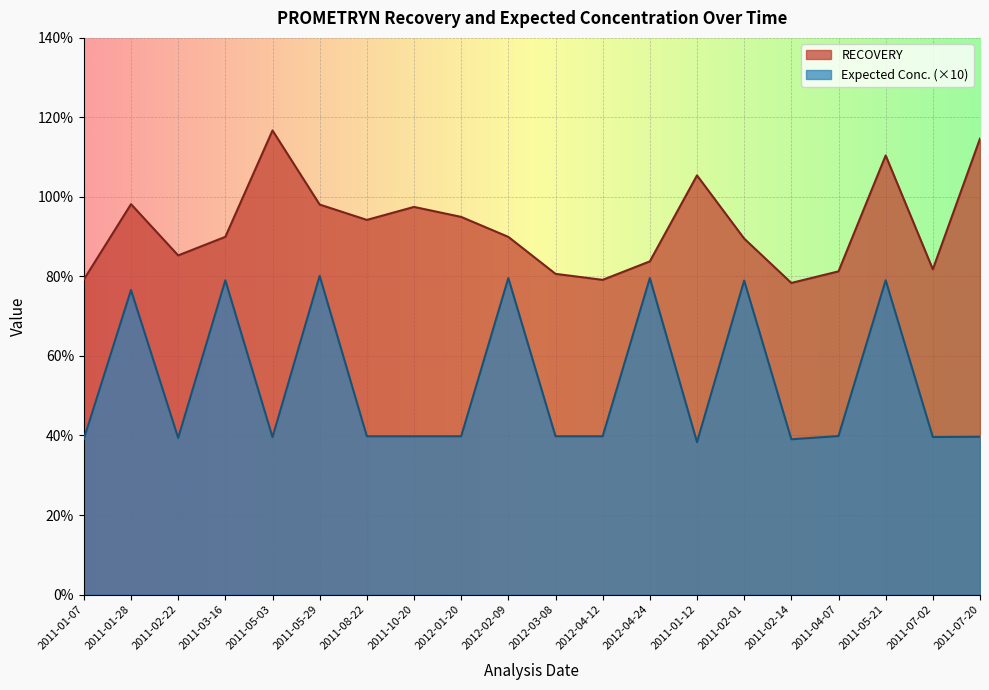

At which category is the sum across all series the highest?

2011-05-21